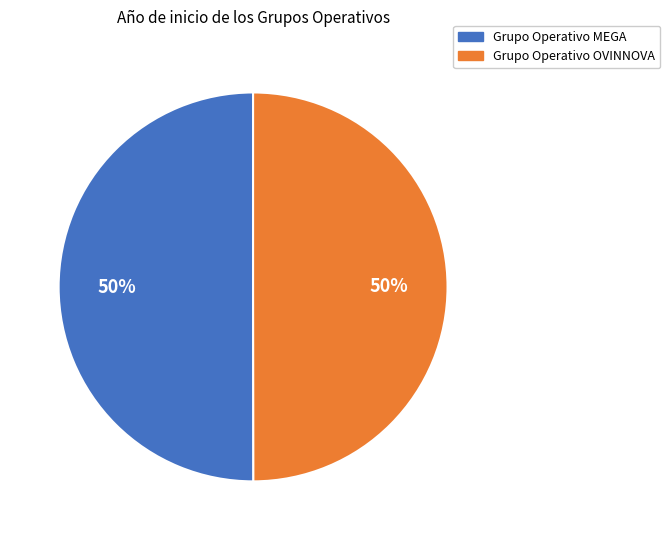

To the nearest percent, what percentage of the pie is Grupo Operativo MEGA?

50%